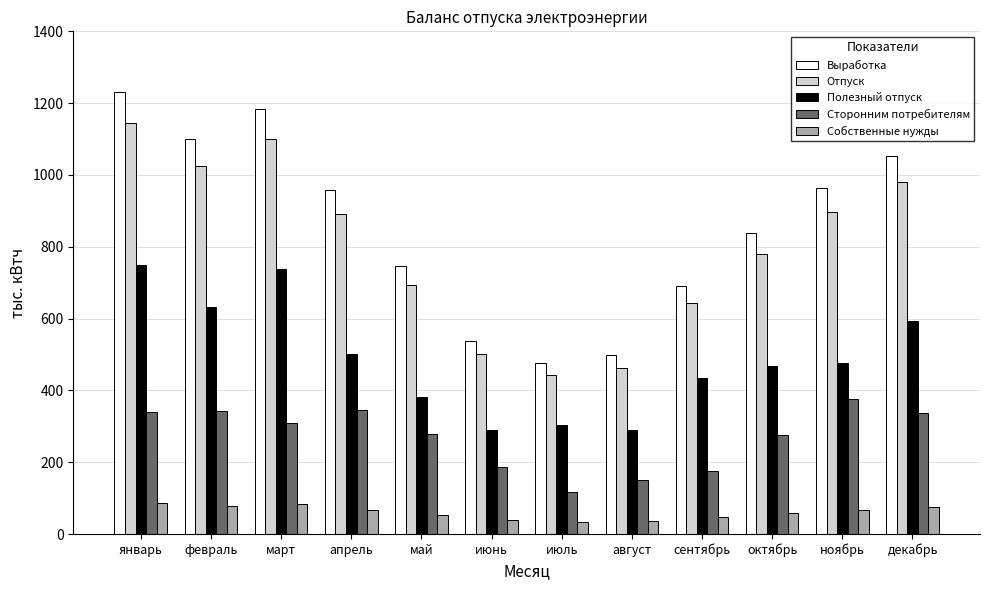

What is the total value across all series at июль?

1373.3